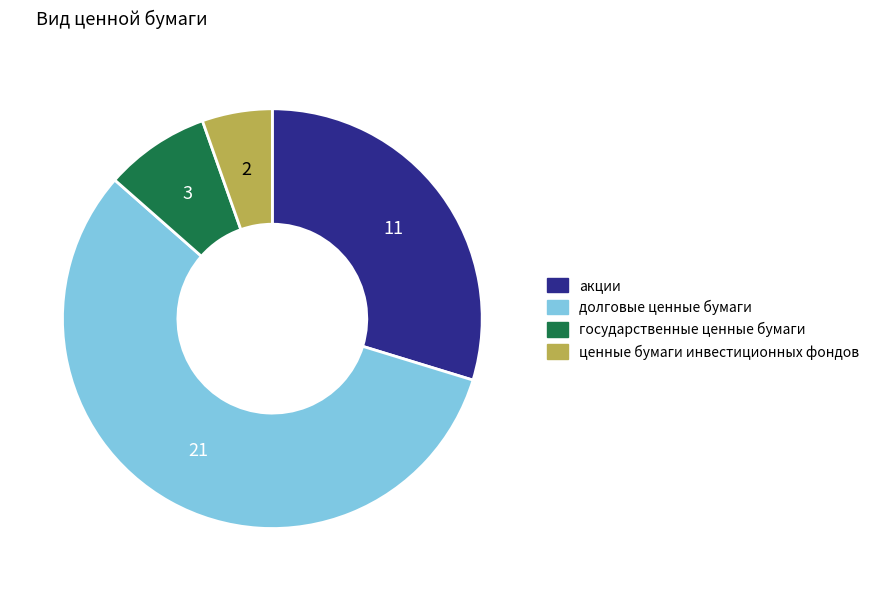

The долговые ценные бумаги slice represents 30% of the pie. True or false?

False